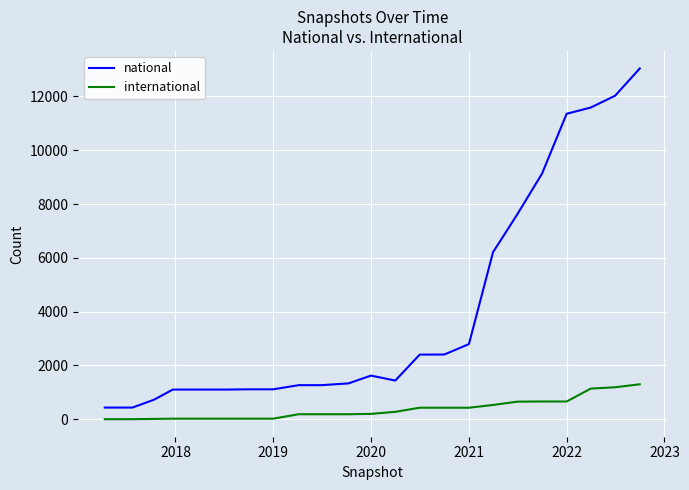

Which series has the largest total across all categories?

national